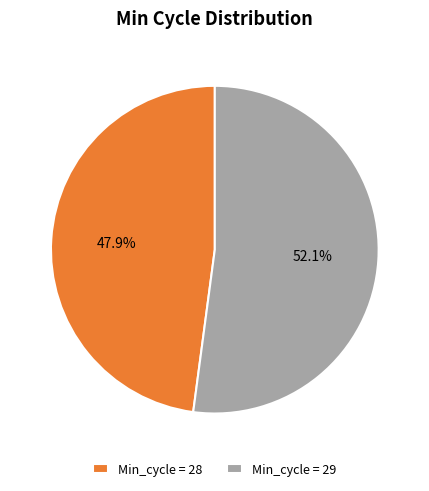

How many segments does this pie chart have?

2